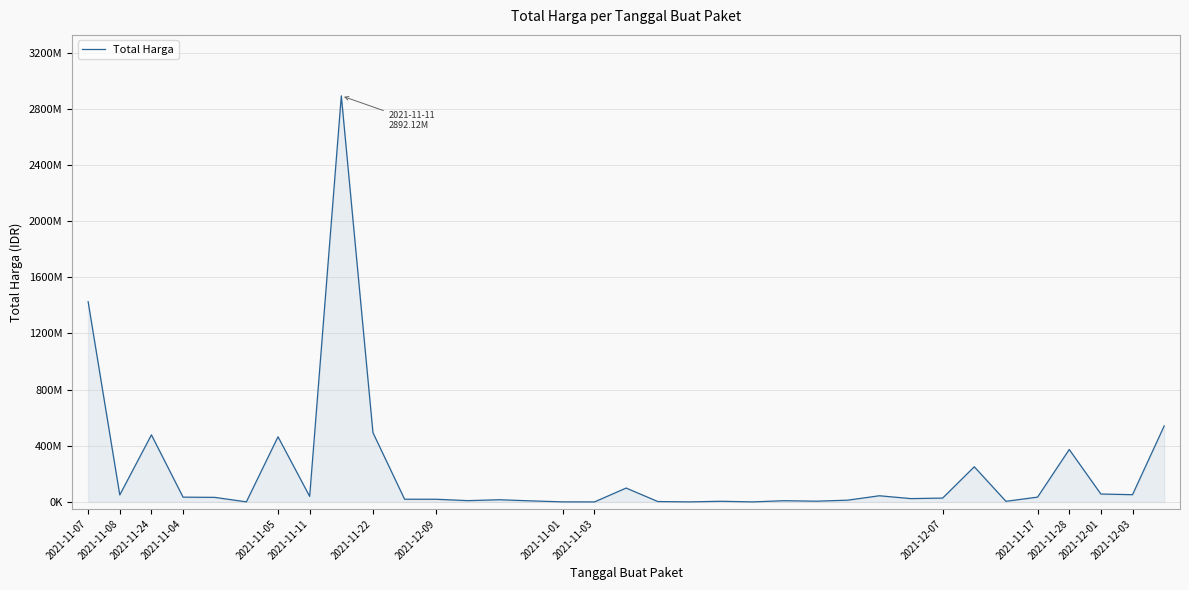

Does the chart display data point markers on the line(s)?

No